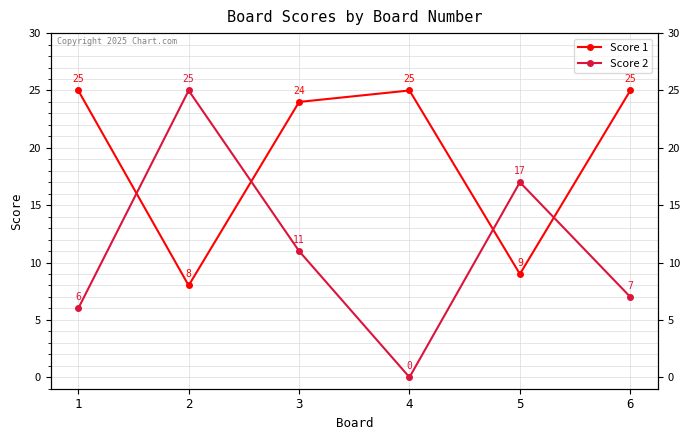

What is the difference between the maximum and second lowest values in the Score 1 series?

16